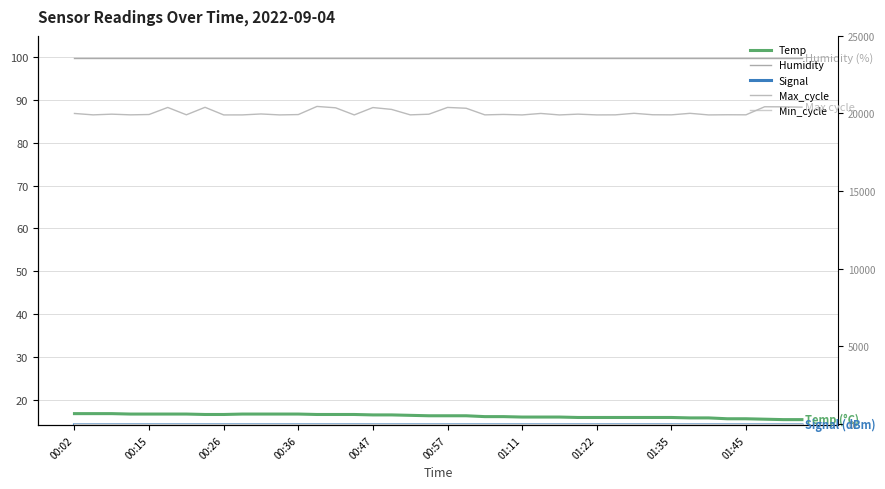

What is the total value across all series at 38?

20509.2